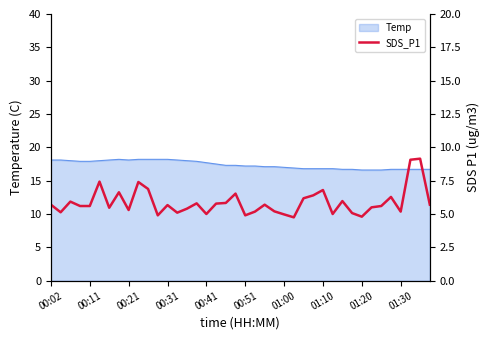

What is the value of the 11th point from the left?

6.9